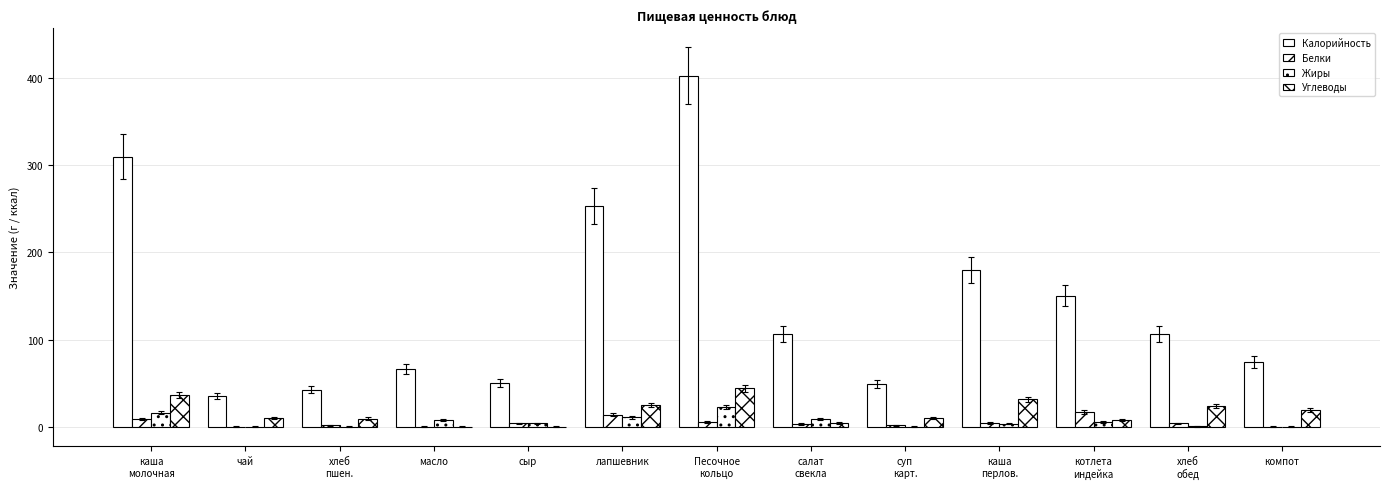

Are the bars grouped side by side (vs. stacked)?

Yes